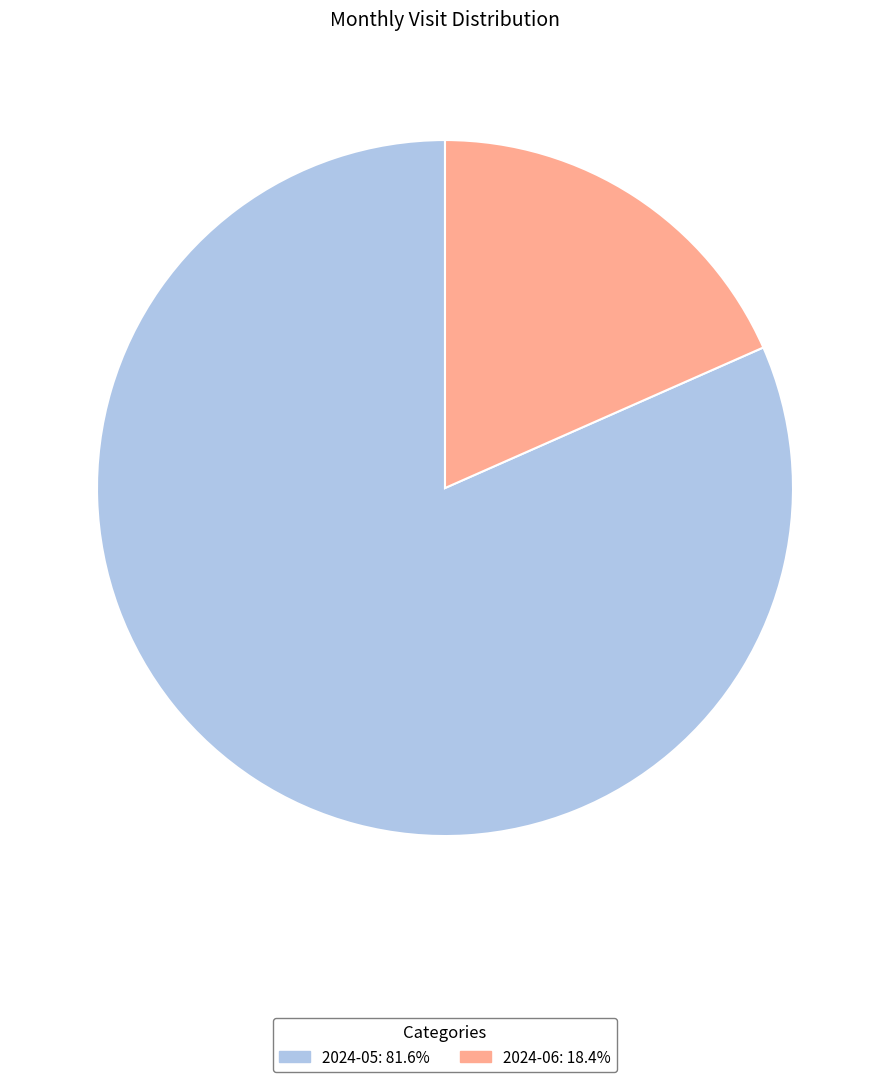

Which has a higher value, 2024-06 or 2024-05?

2024-05